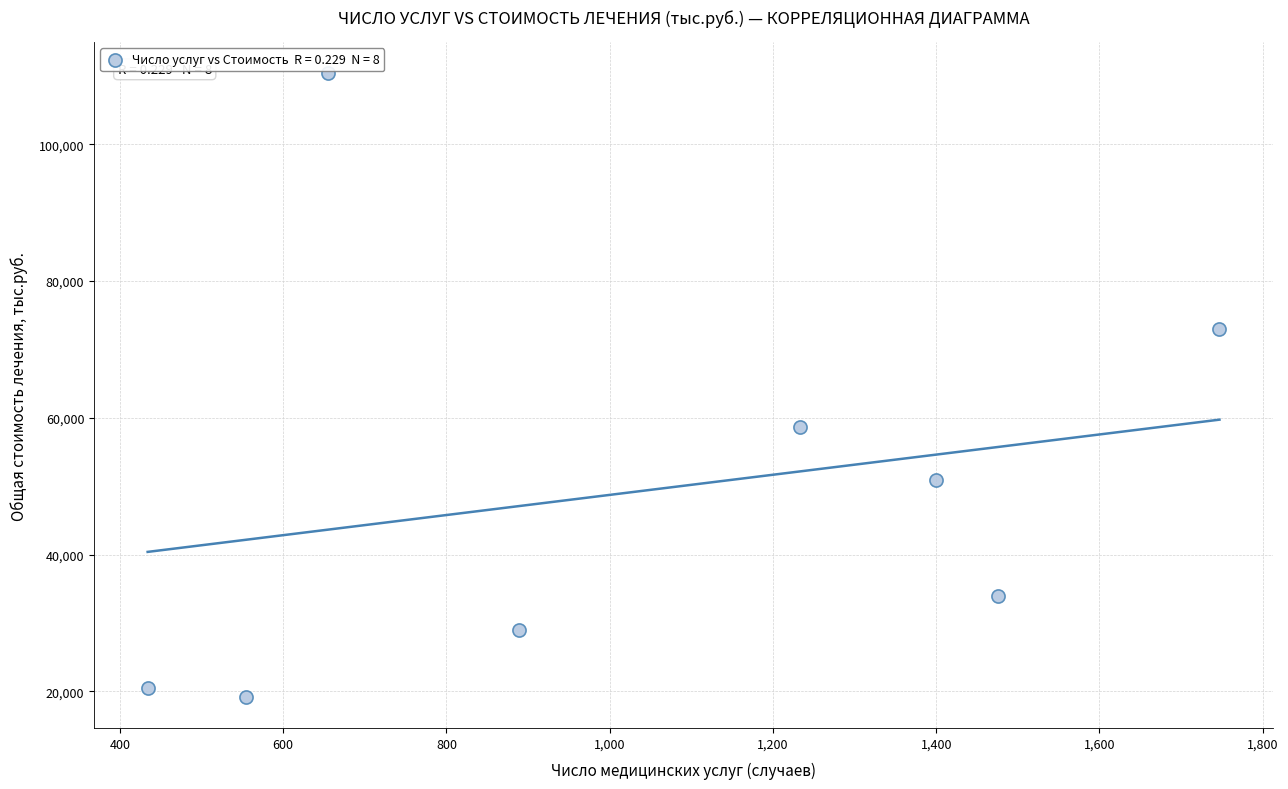

What is the average X value?

1048.6